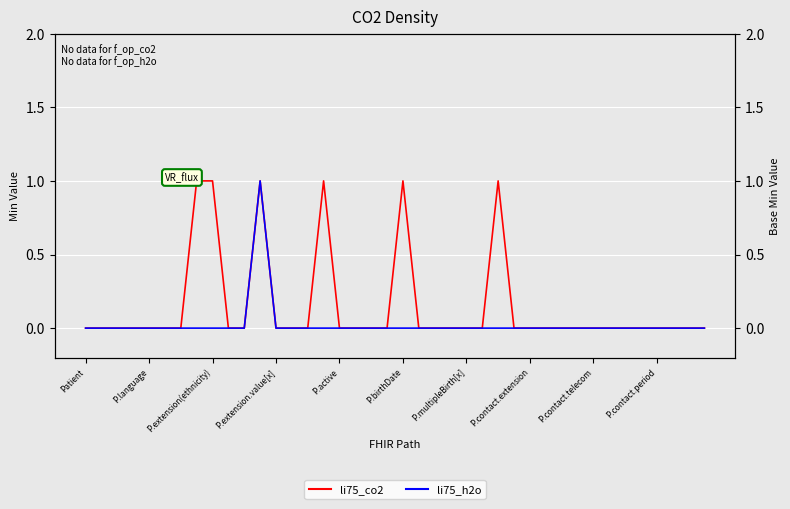

List the series in order of their overall mean, lowest first.

li75_h2o, li75_co2